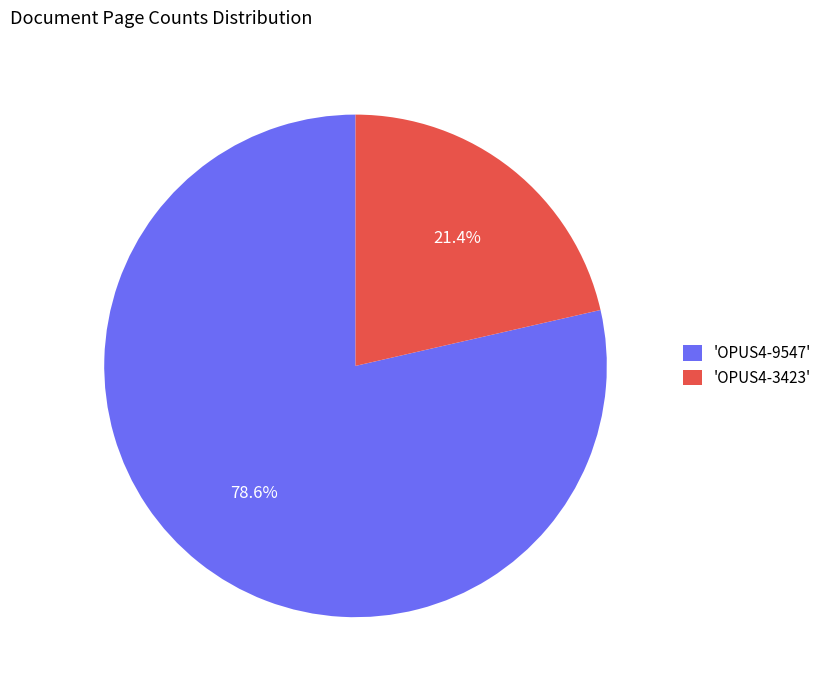

To the nearest percent, what is the difference between the largest and smallest slice percentages?

57%